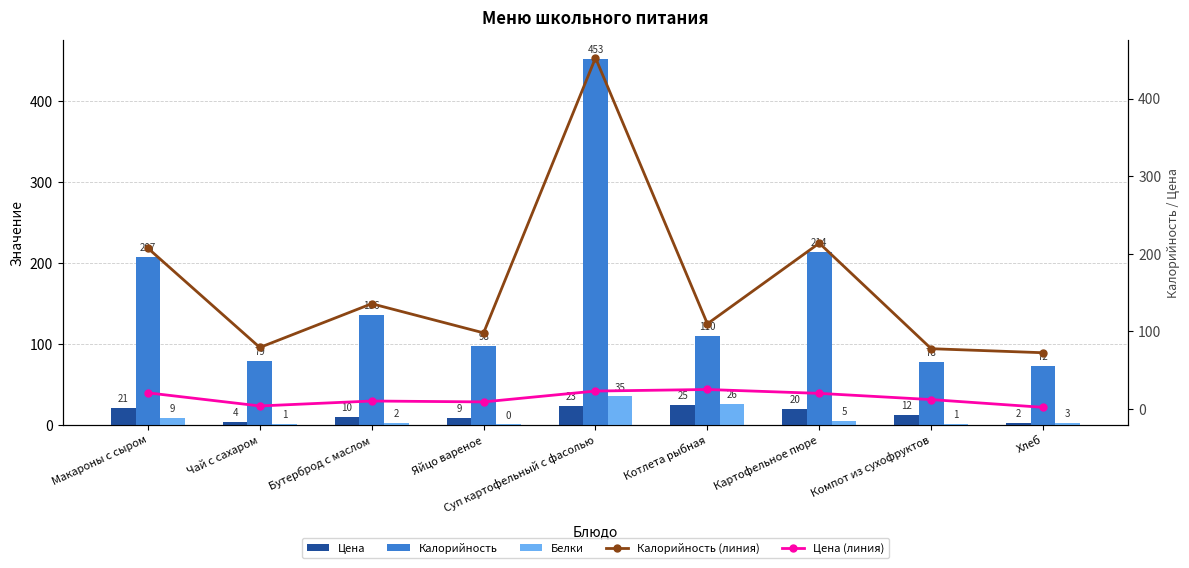

What is the sum of all Белки values?

81.7